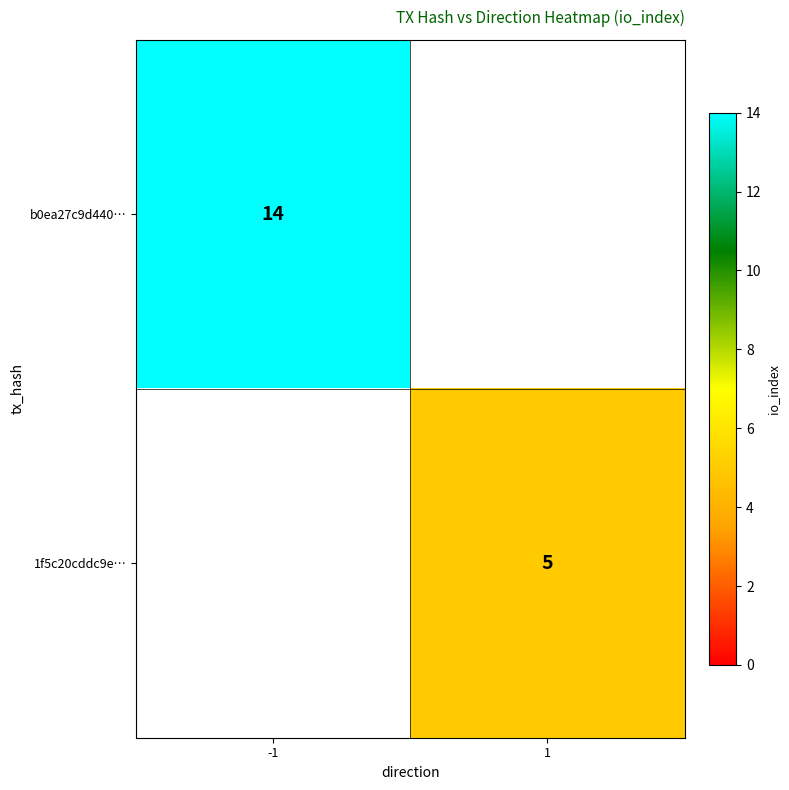

The 1f5c20cddc9e… series shows 3 at 1. True or false?

False